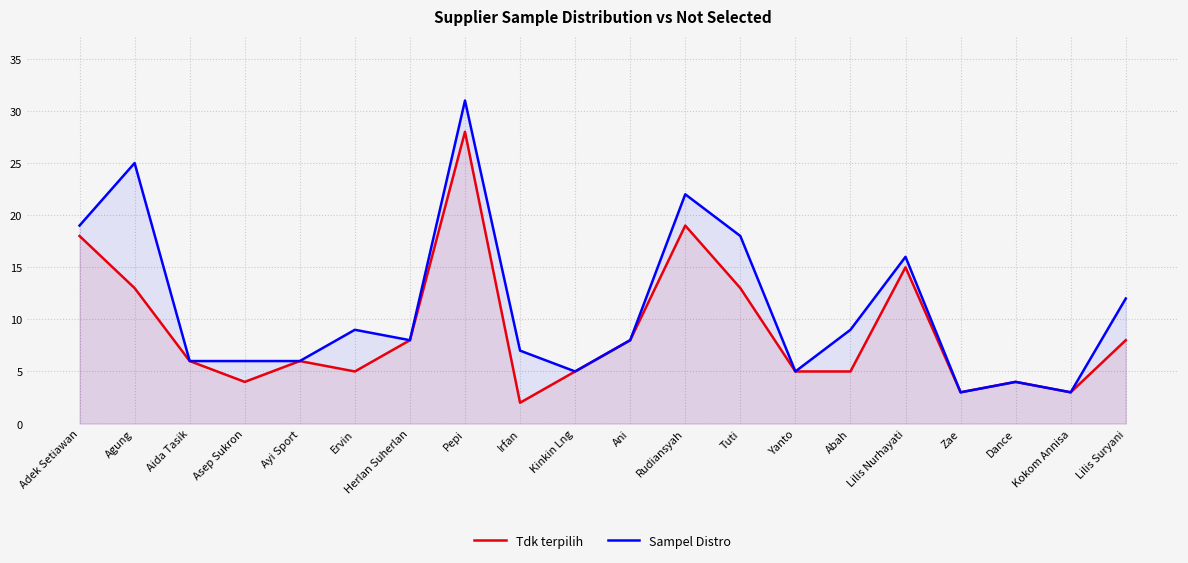

What is the smallest value displayed?

2